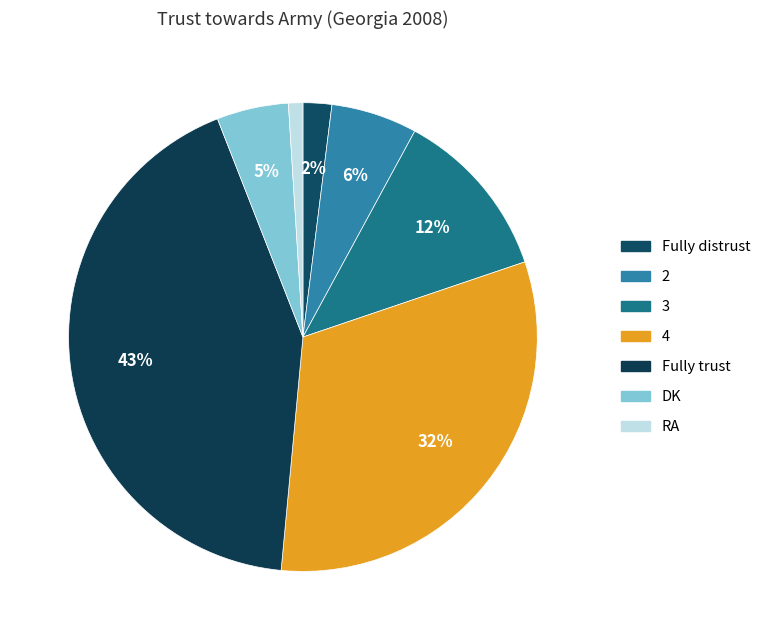

What portion of the pie excludes DK?

95.0%